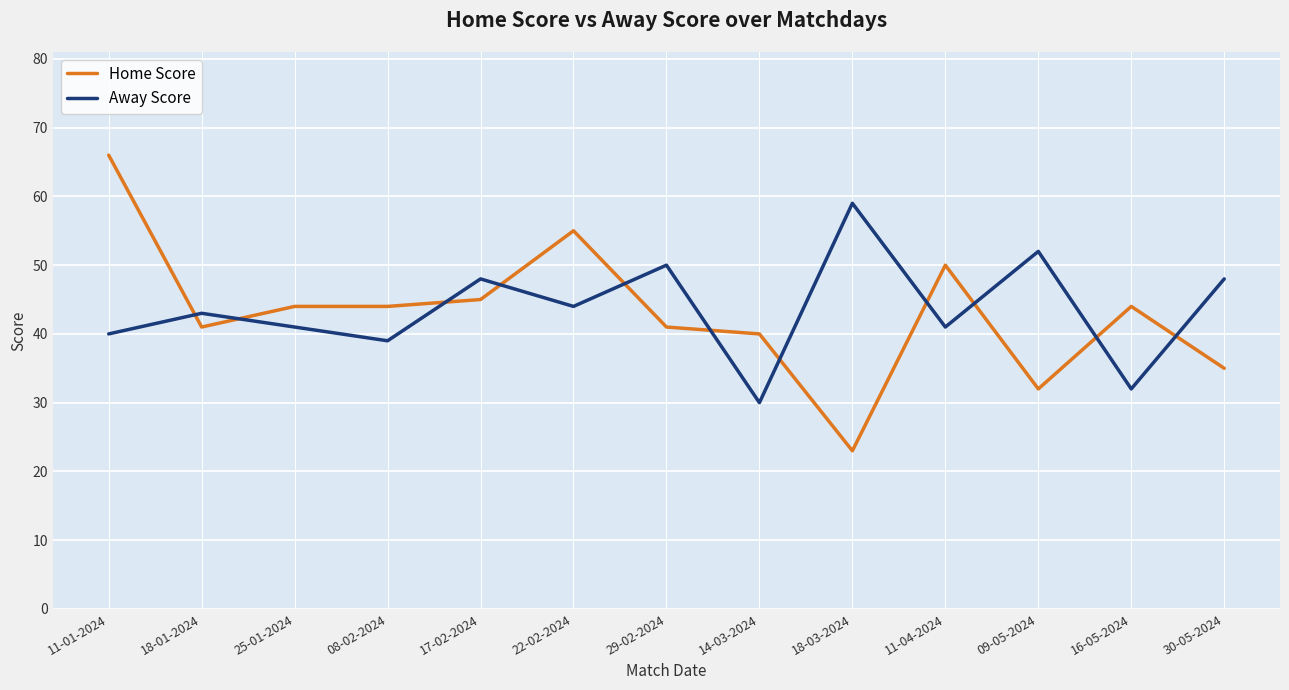

What is the average value of the Home Score series?

43